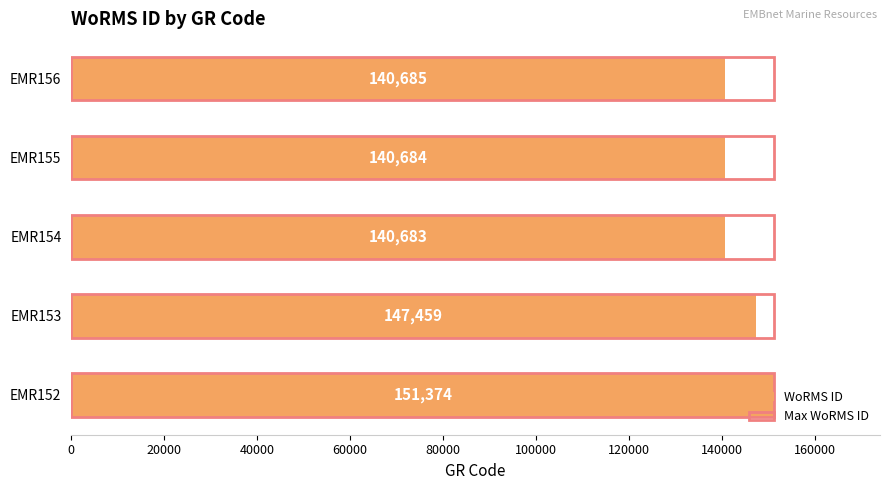

How many distinct data groups are displayed?

2